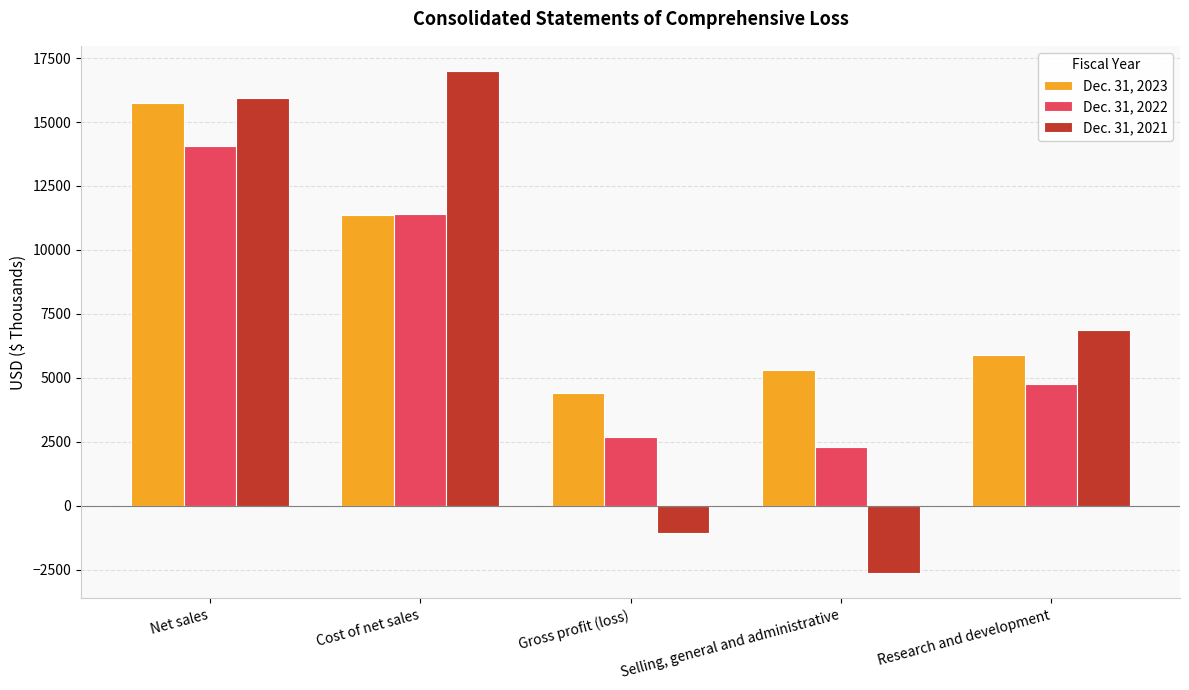

Rank the series at Research and development from lowest to highest value.

Dec. 31, 2022, Dec. 31, 2023, Dec. 31, 2021